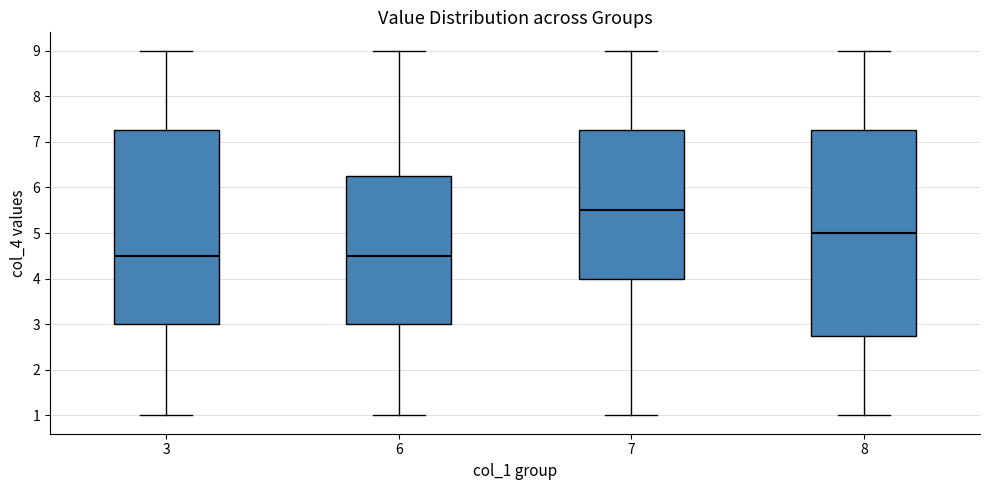

Which box's median line is the highest?

7